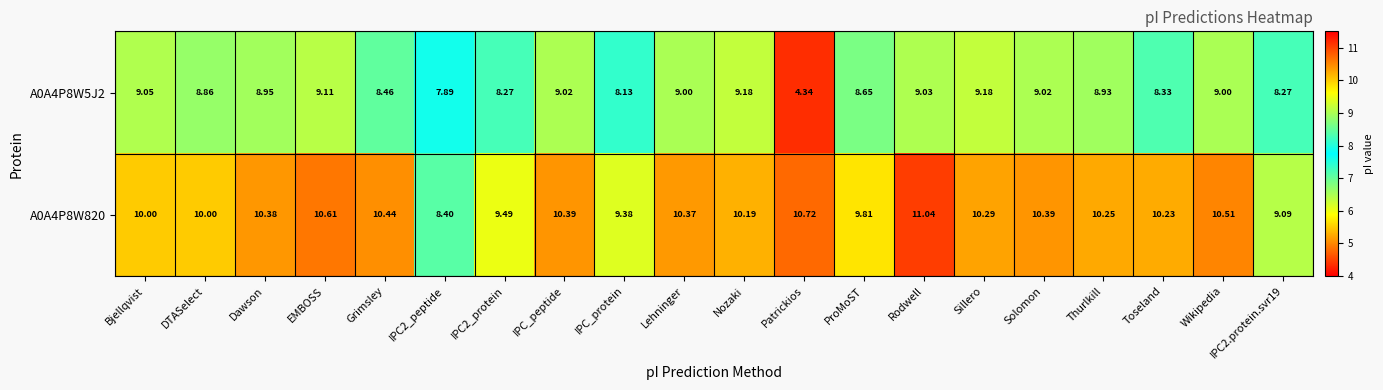

At which label is A0A4P8W5J2 closest to 6?

Patrickios